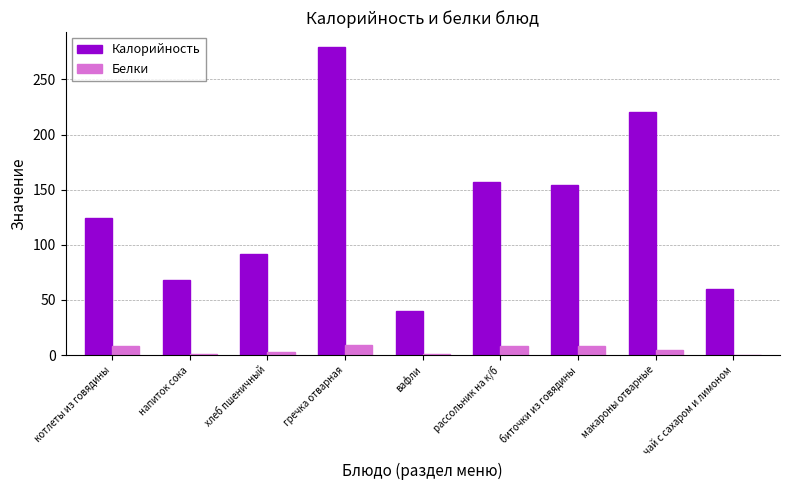

Which series changed the most between напиток сока and вафли?

Калорийность